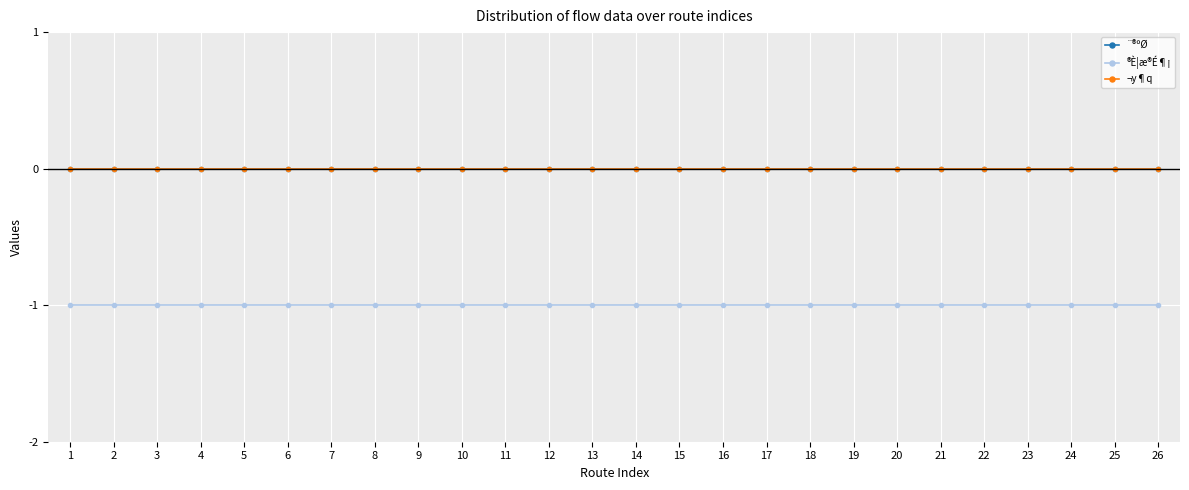

Rank the series by their maximum value, from lowest to highest.

®È¦æ®É¶¡, ¨®ºØ, ¬y¶q